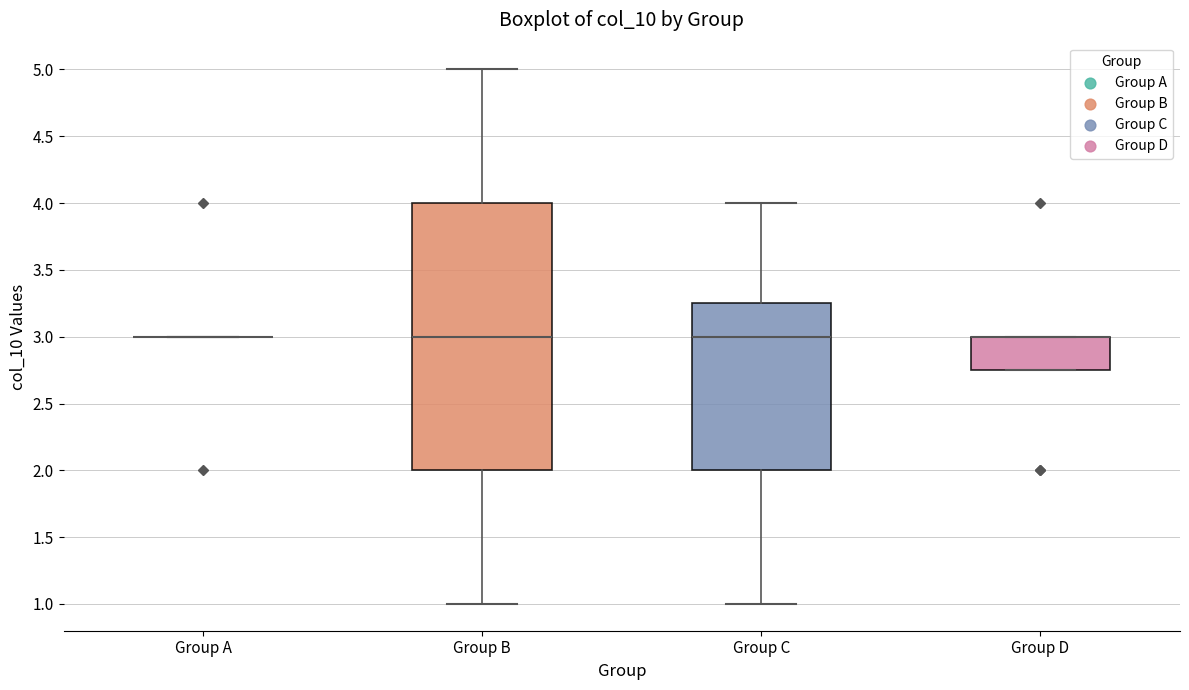

Reading left to right, transcribe this box plot: for each box, give where its median line is, the range the box spans, and where its two whiskers end, as read against the y-axis. The values are not printed on the chart, so give them approximately, as read against the axis.

Group A: box collapsed to a line at 3.00, whiskers 3.00 to 3.00
Group B: median 3.00, box 2.00 to 4.00, whiskers 1.00 to 5.00
Group C: median 3.00, box 2.00 to 3.25, whiskers 1.00 to 4.00
Group D: median 3.00 (drawn on the box's upper edge), box 2.75 to 3.00, whiskers 2.75 to 3.00